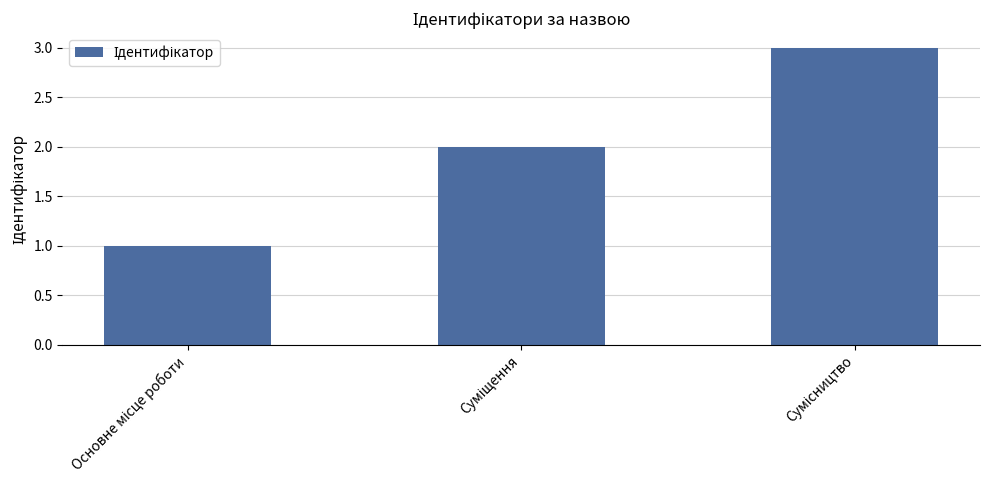

What is the greatest value displayed?

3